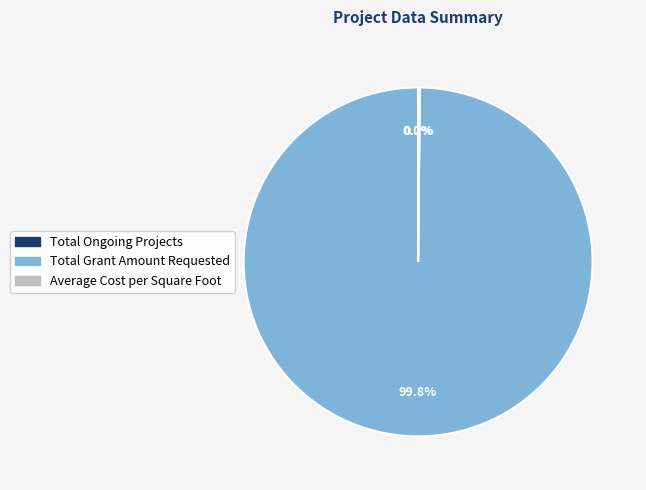

Which slice is the largest?

Total Grant Amount Requested